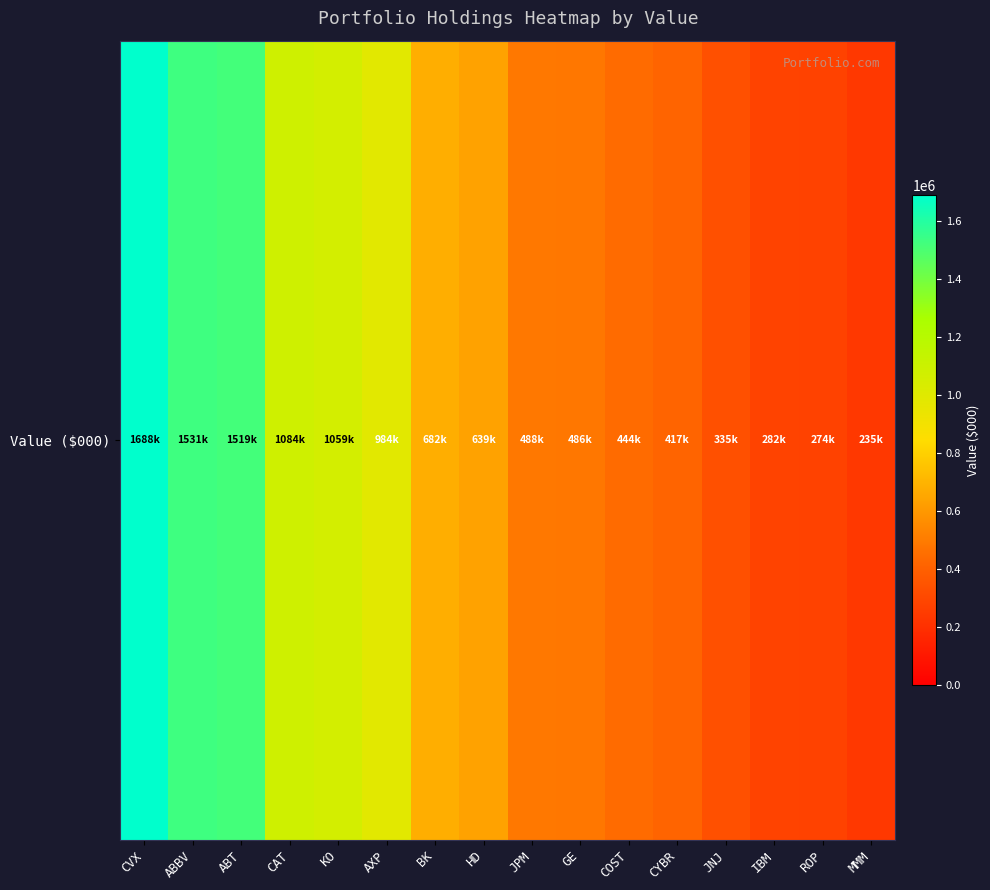

The value at AXP is 566096. True or false?

False